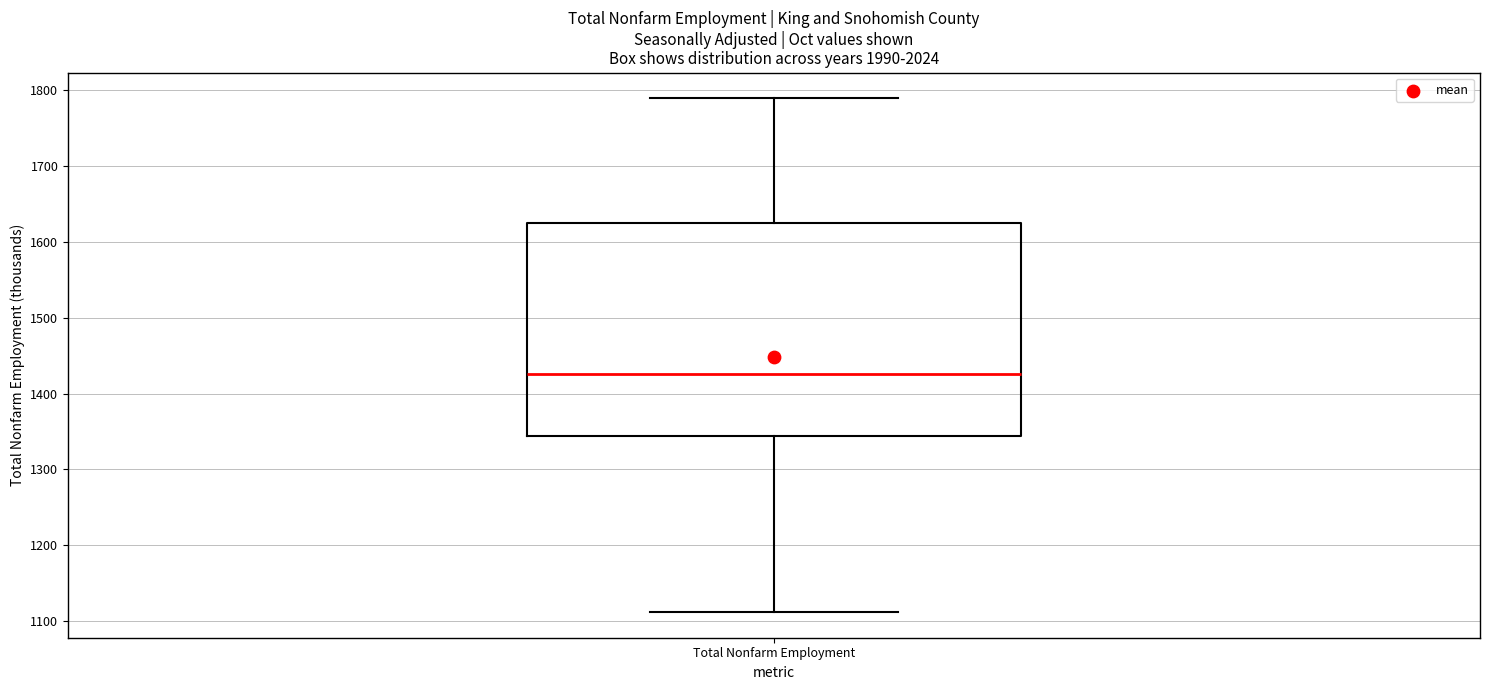

Where does the lower whisker of the box for Total Nonfarm Employment end on the y-axis? The values are not printed on the chart, so give them approximately, as read against the axis.

1110